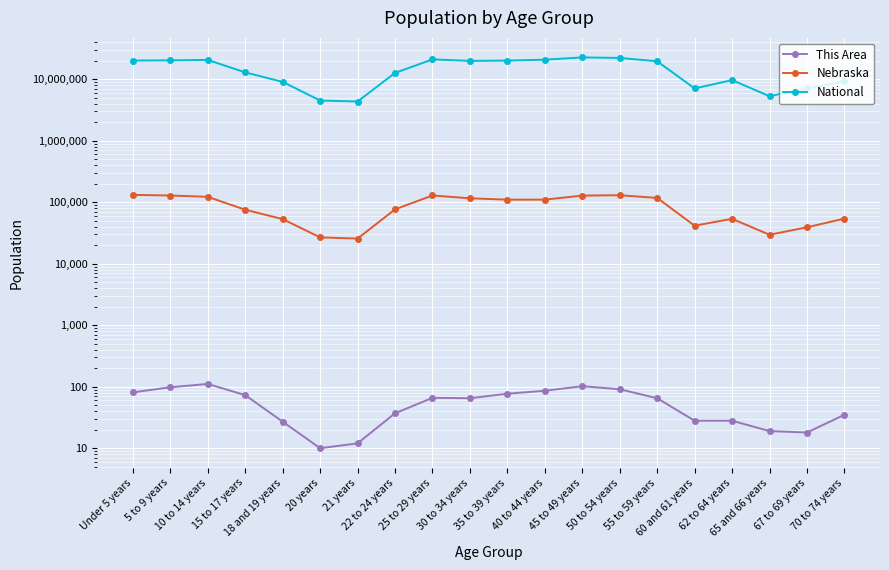

How many data points in Nebraska are above 110361?

9